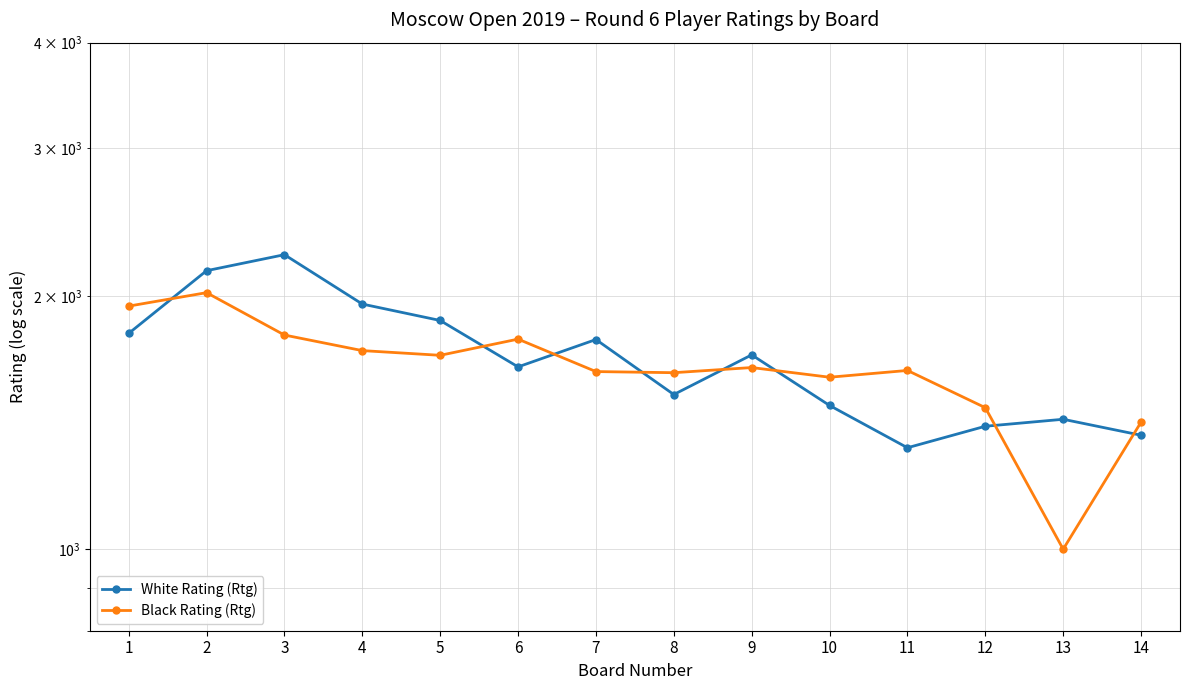

At how many categories does at least one series exceed 2127?

2